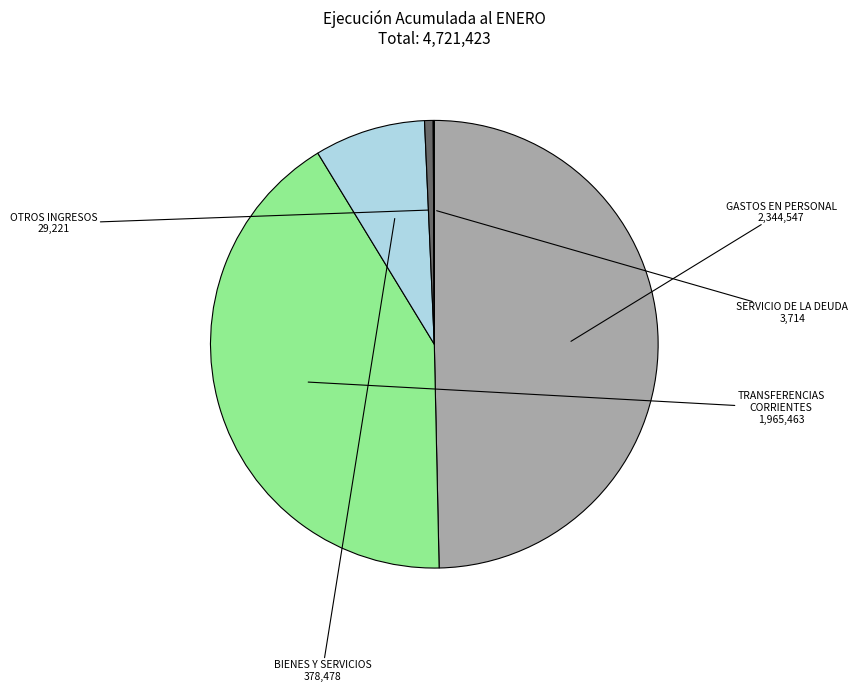

Which slice is the smallest?

SERVICIO DE LA DEUDA